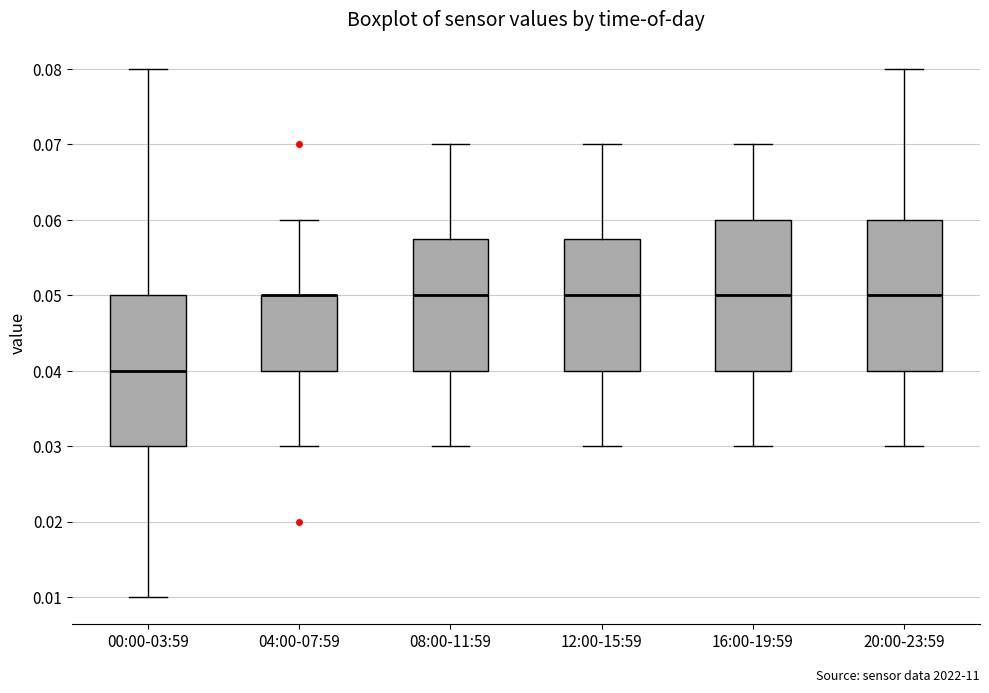

Reading left to right, read every box against the y-axis: the position of its median line, the range the box covers, and the ends of its whiskers. The values are not printed on the chart, so give them approximately, as read against the axis.

00:00-03:59: median 0.040, box 0.030 to 0.050, whiskers 0.010 to 0.080
04:00-07:59: median 0.050 (drawn on the box's upper edge), box 0.040 to 0.050, whiskers 0.030 to 0.060
08:00-11:59: median 0.050, box 0.040 to 0.058, whiskers 0.030 to 0.070
12:00-15:59: median 0.050, box 0.040 to 0.058, whiskers 0.030 to 0.070
16:00-19:59: median 0.050, box 0.040 to 0.060, whiskers 0.030 to 0.070
20:00-23:59: median 0.050, box 0.040 to 0.060, whiskers 0.030 to 0.080